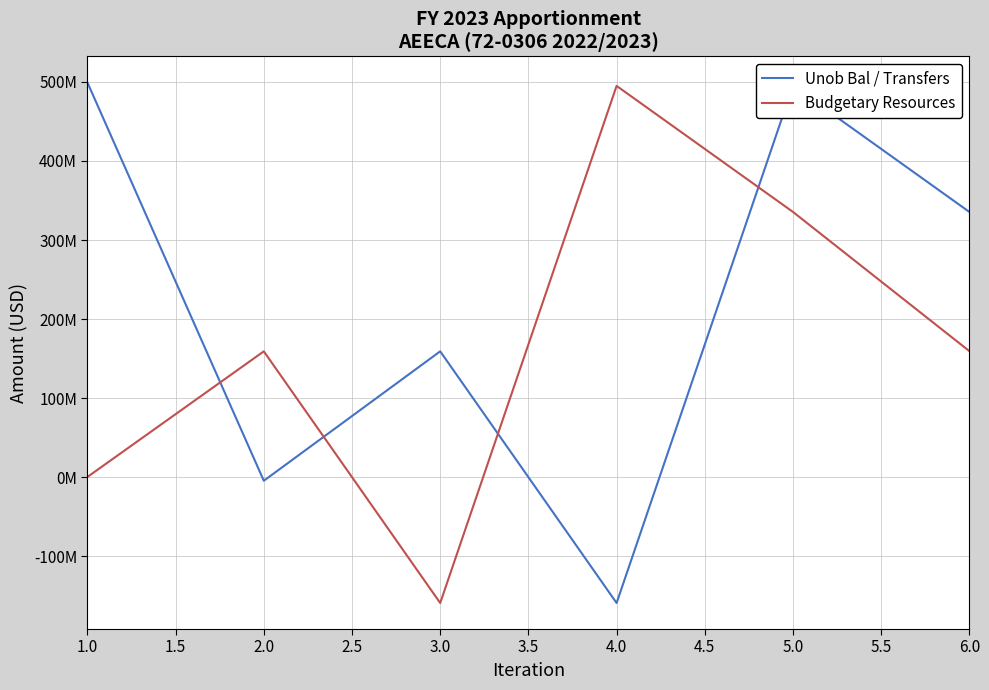

True or false: Budgetary Resources has more than 2 points higher than both neighbors.

False